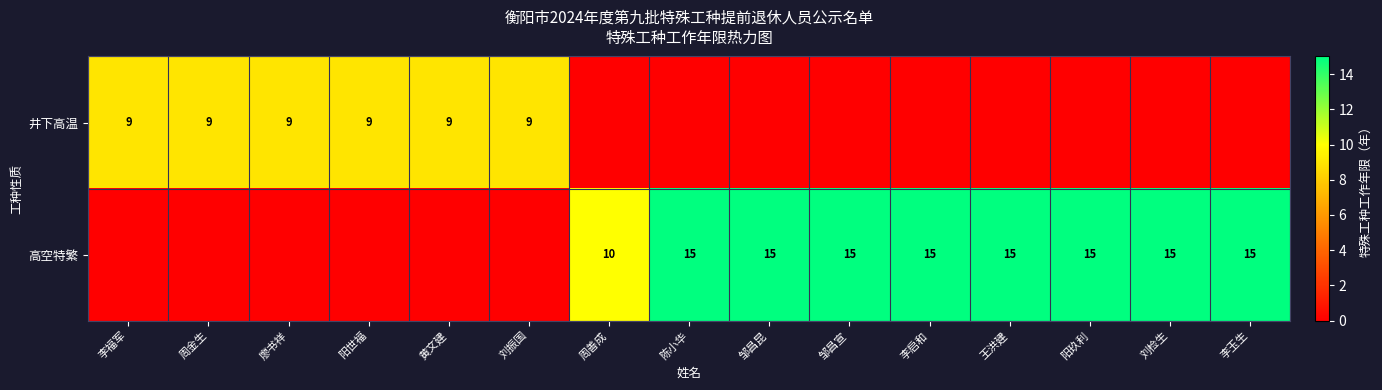

True or false: 高空特繁 has a value of 15 at 李启和.

True